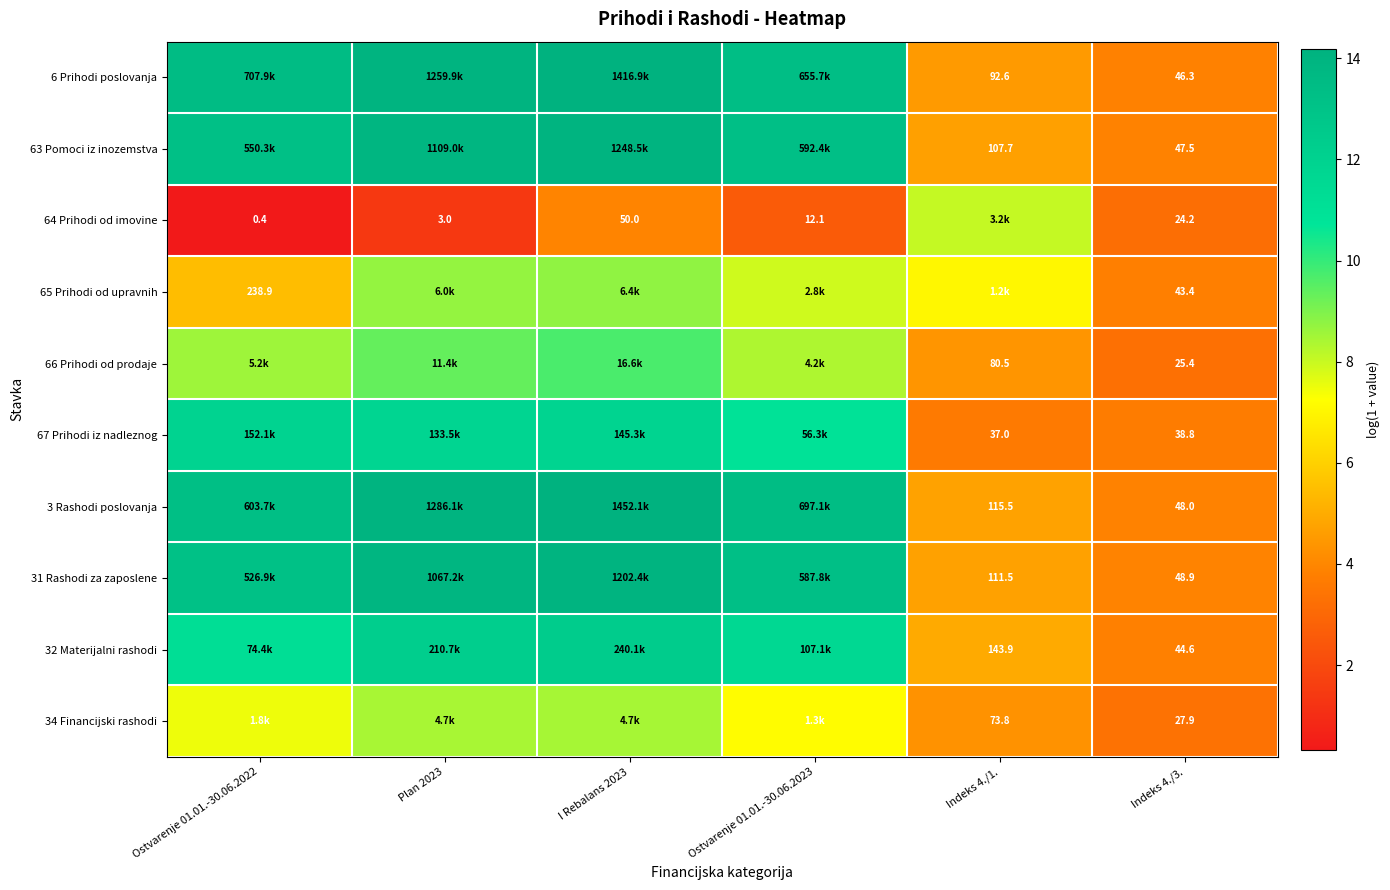

At how many categories does at least one series exceed 2?

6